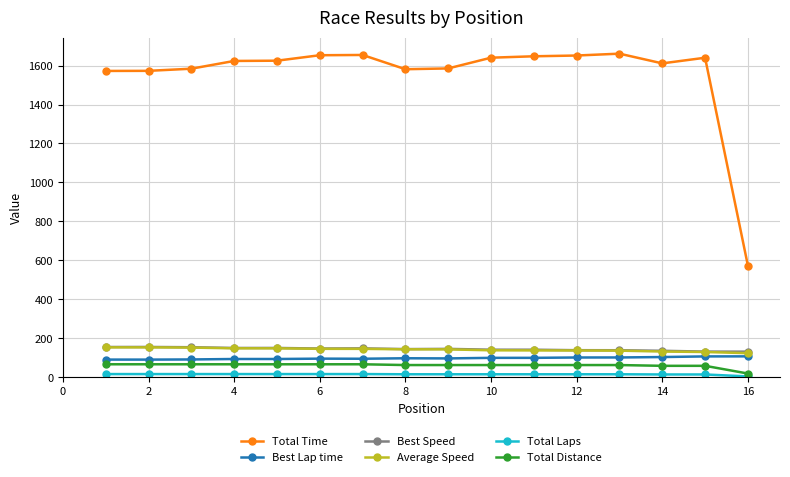

Which series has the widest spread of values?

Total Time